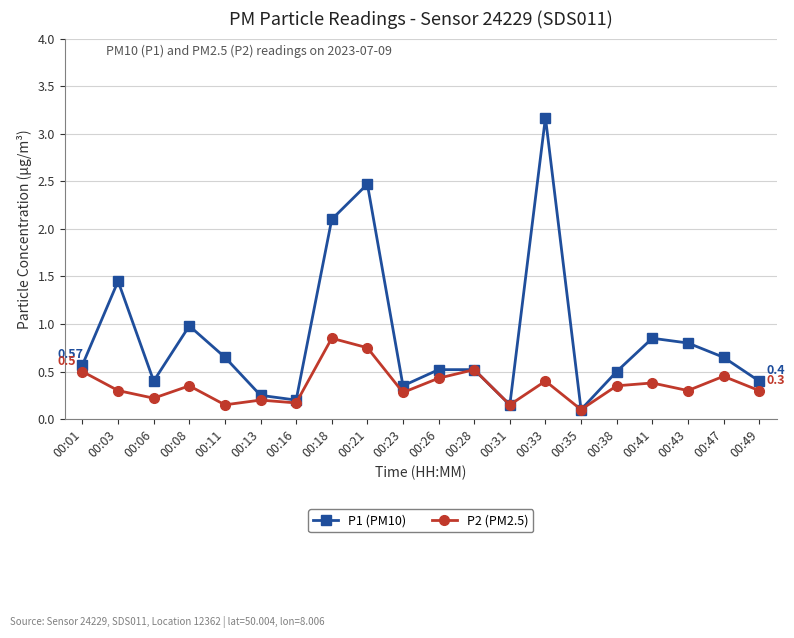

In P2 (PM2.5), how many points are higher than both neighbors (excluding endpoints)?

7